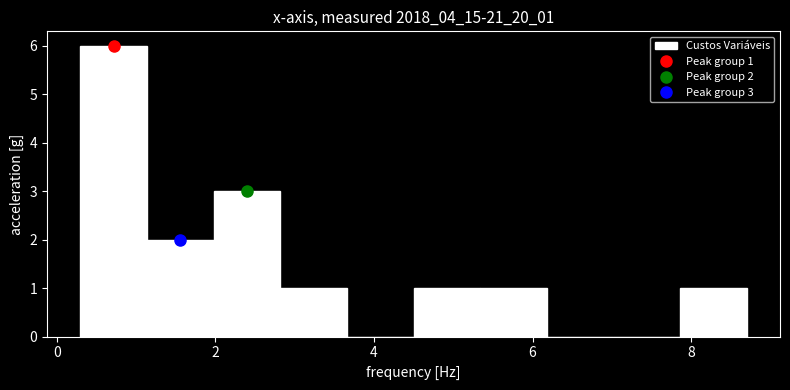

Over which range of the x-axis is the bar tallest?

0.30 to 1.14